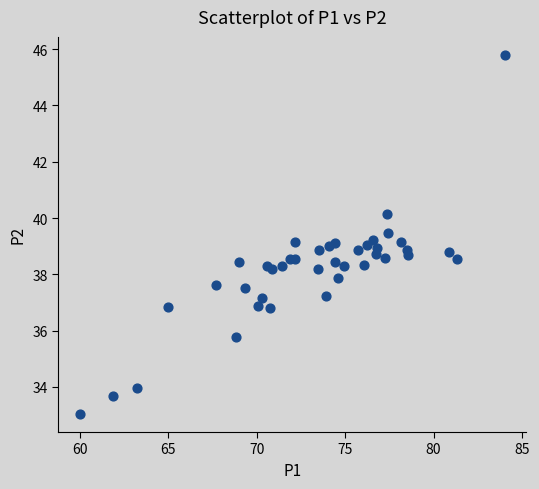

What is the range of Y values (max minus min)?

12.8